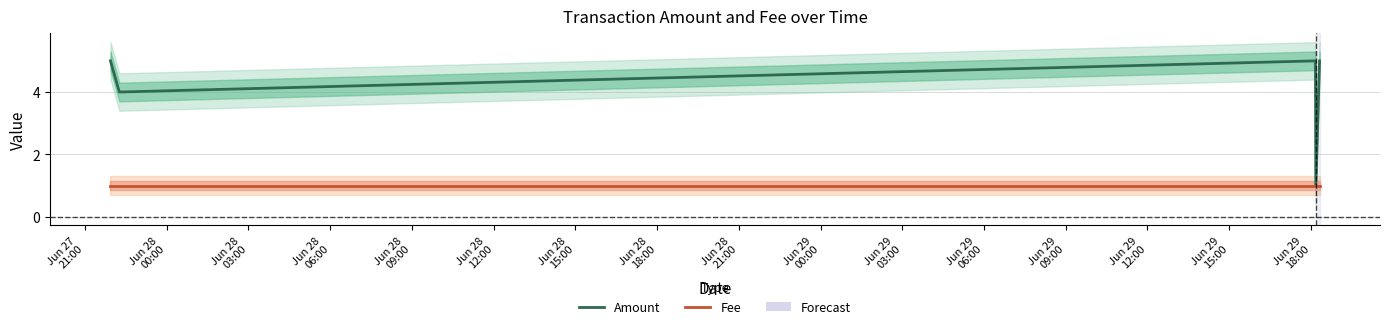

In Amount, how many points are lower than both neighbors (excluding endpoints)?

2